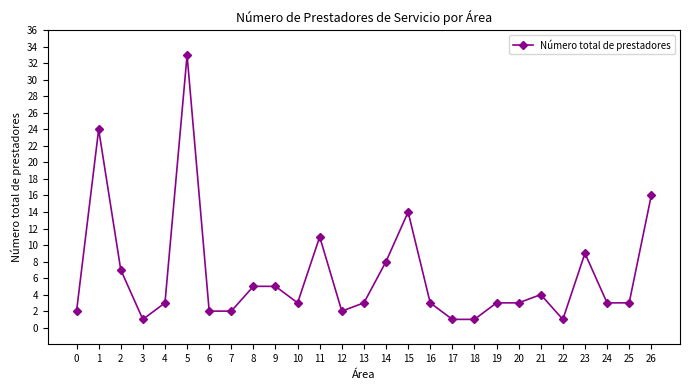

Which category has the highest value across all series?

5